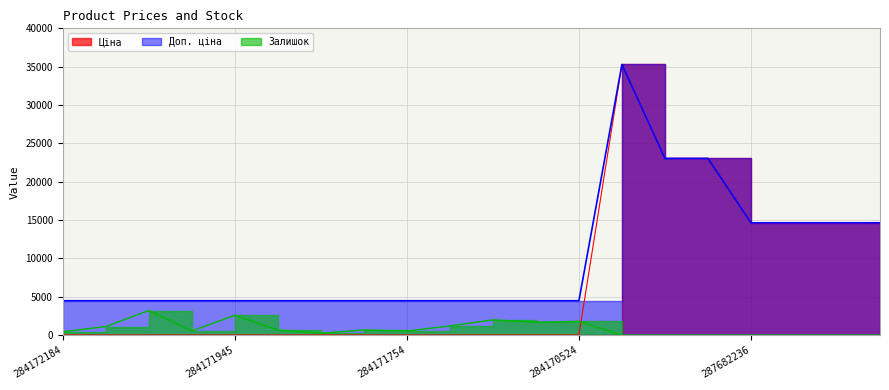

True or false: Доп. ціна has a value of 14649.6 at 287682233.

True